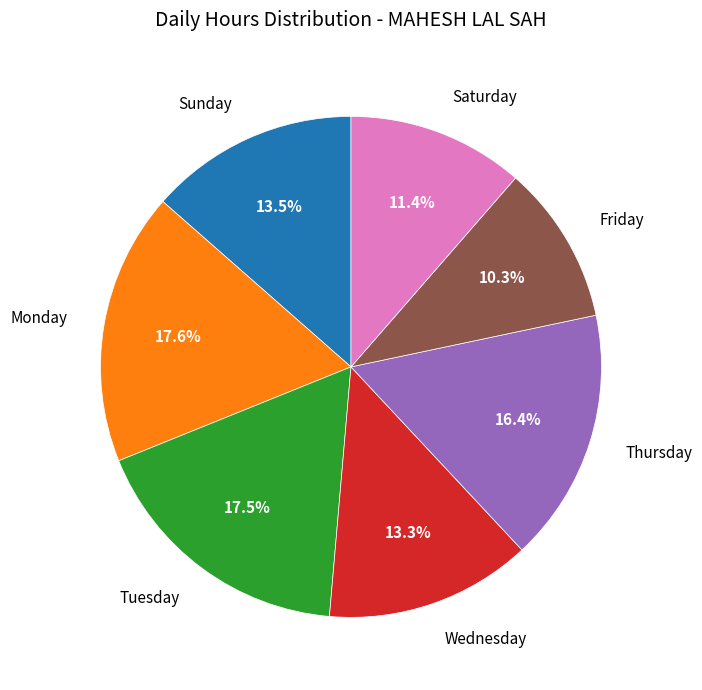

What is the total percentage of Tuesday and Thursday?

33.9%